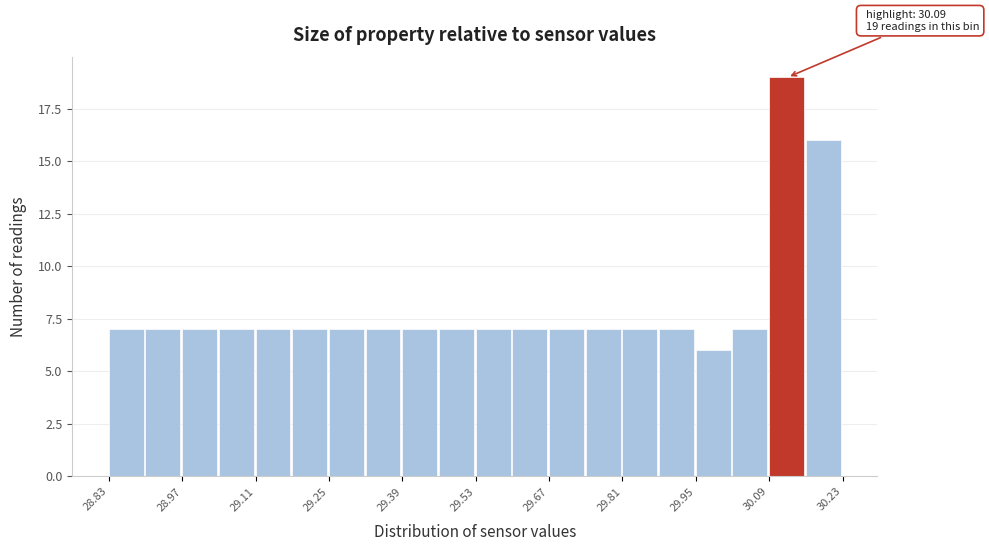

Around what value on the x-axis is the tallest bar? Give the approximate position of its centre, as read against the axis.

30.12